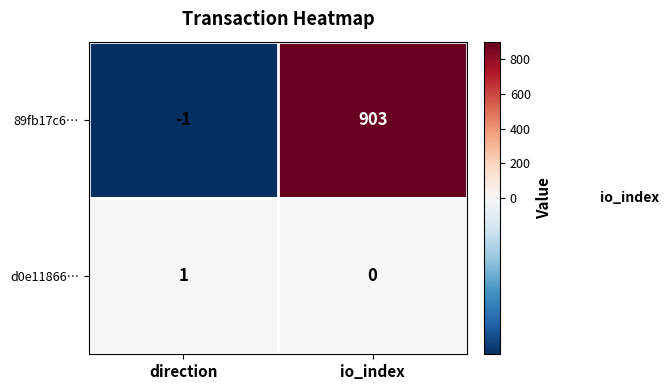

Rank the series by their maximum value, from highest to lowest.

89fb17c6…, d0e11866…